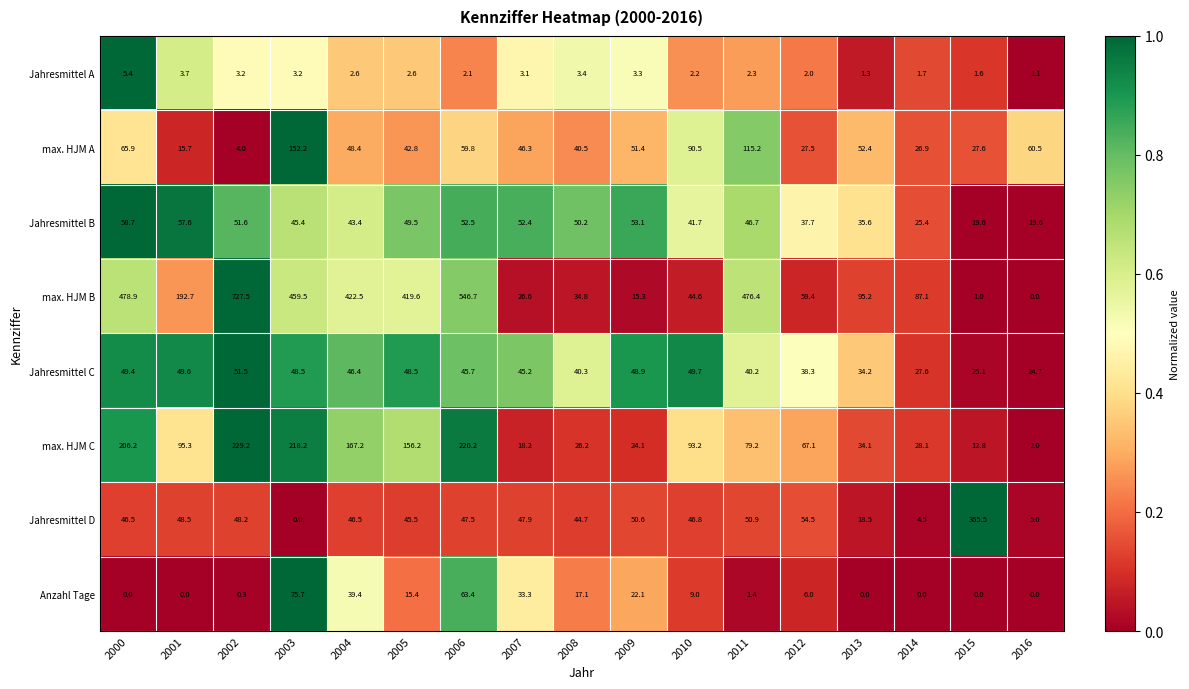

List the series in order of their peak value, lowest first.

Jahresmittel A, Jahresmittel C, Jahresmittel B, Anzahl Tage, max. HJM A, max. HJM C, Jahresmittel D, max. HJM B